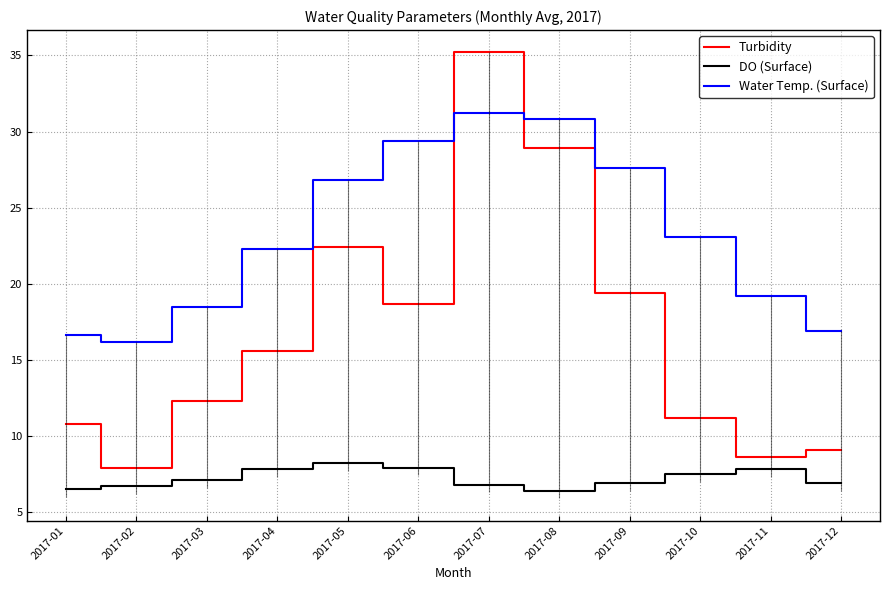

Where is the first local minimum for Turbidity?

2017-02